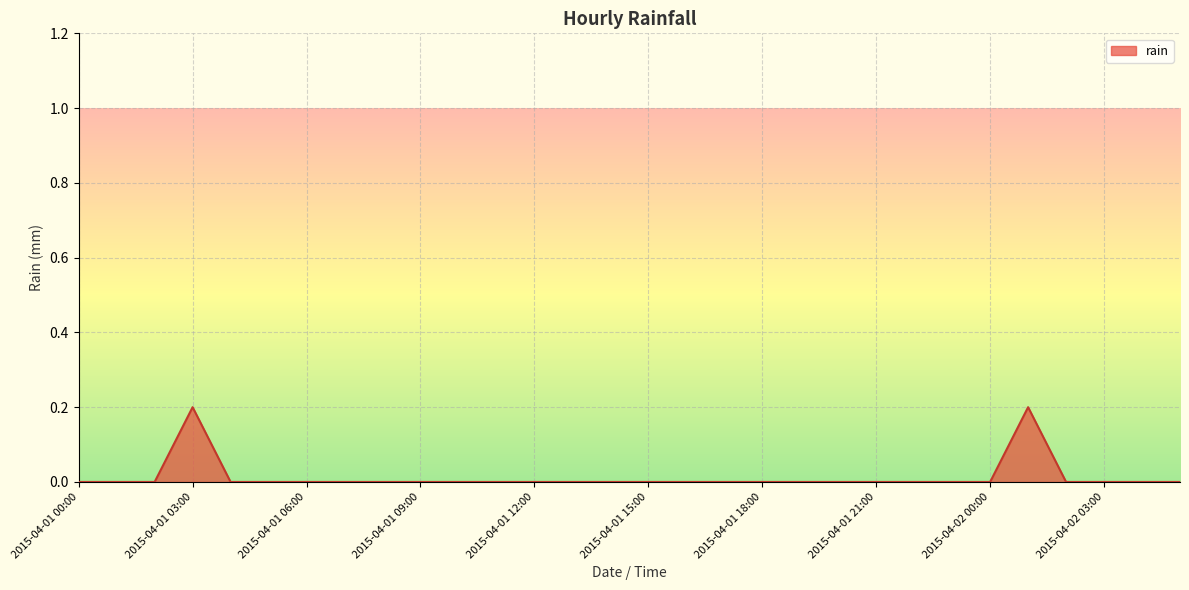

Does the chart have visible grid lines?

Yes